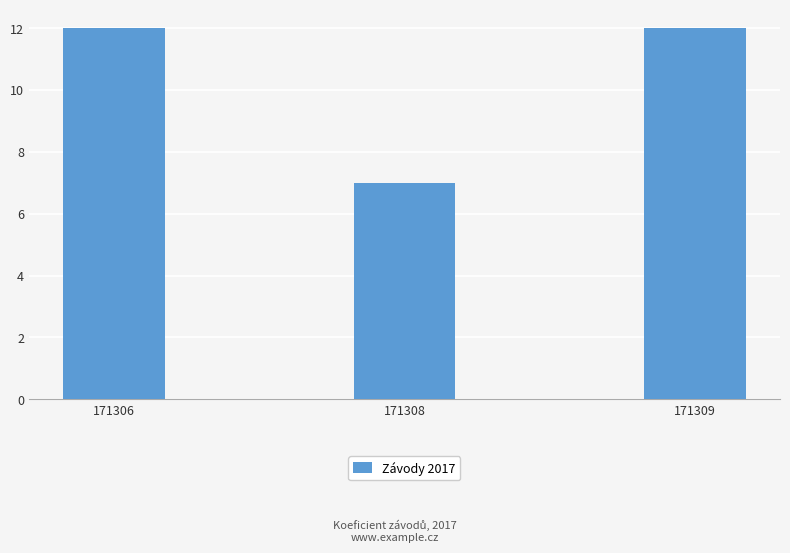

What is the sum of the values at 171306 and 171309?

24